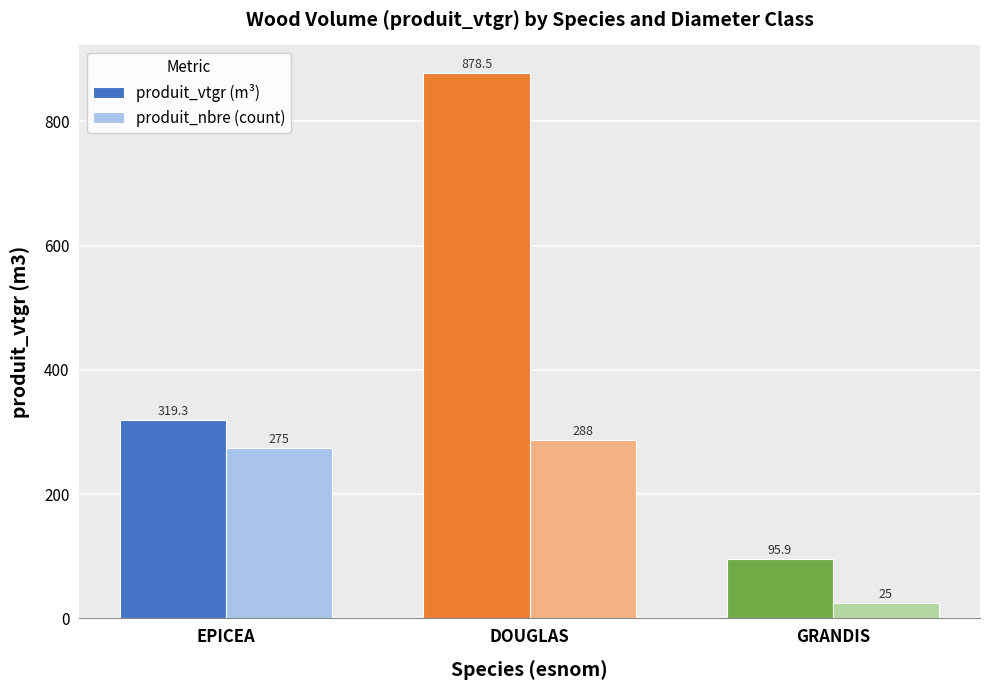

What is the label of the 3rd bar from the left?

GRANDIS